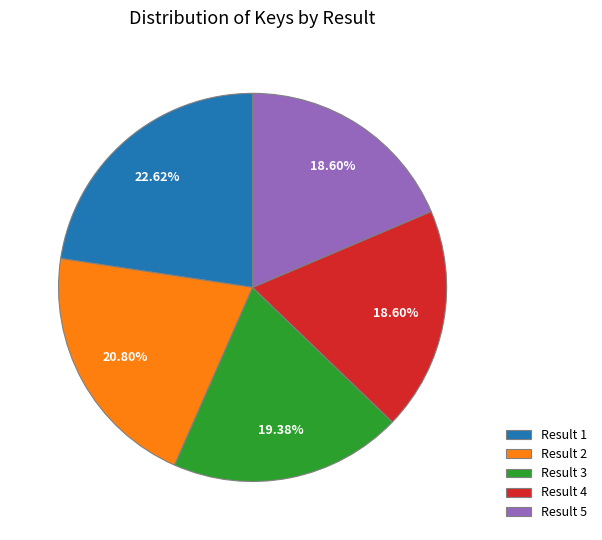

What is the largest slice in the pie chart?

Result 1